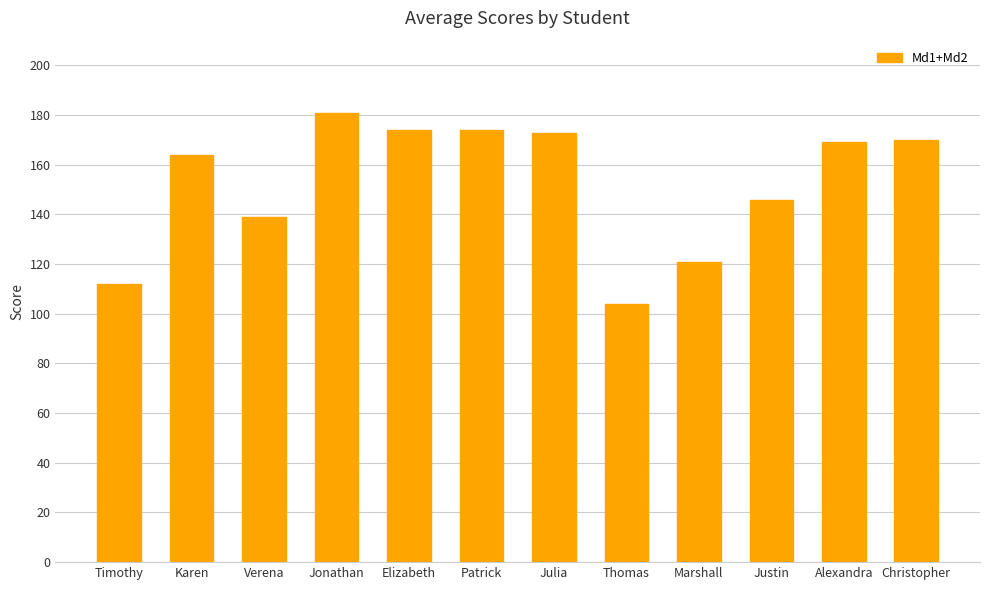

What is the maximum value shown in the chart?

181